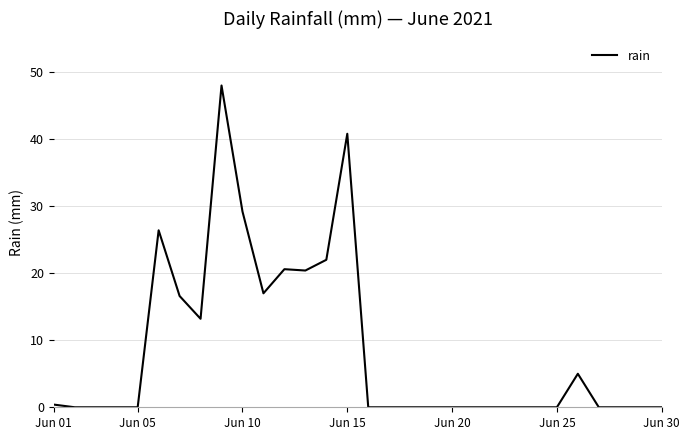

What is the difference between the maximum and minimum values?

48.0